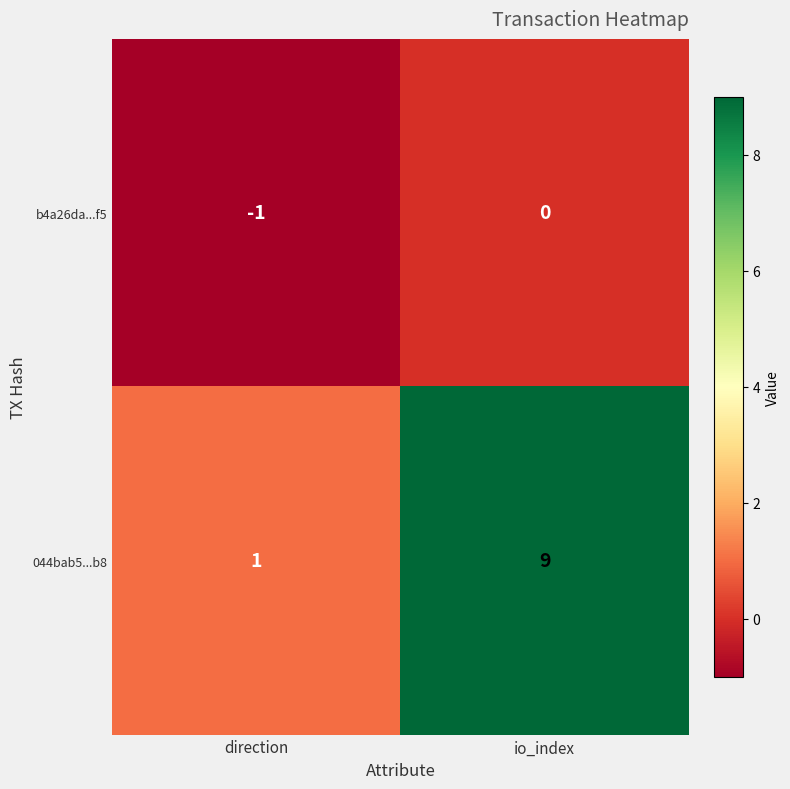

List the series in order of their overall mean, highest first.

044bab5...b8, b4a26da...f5